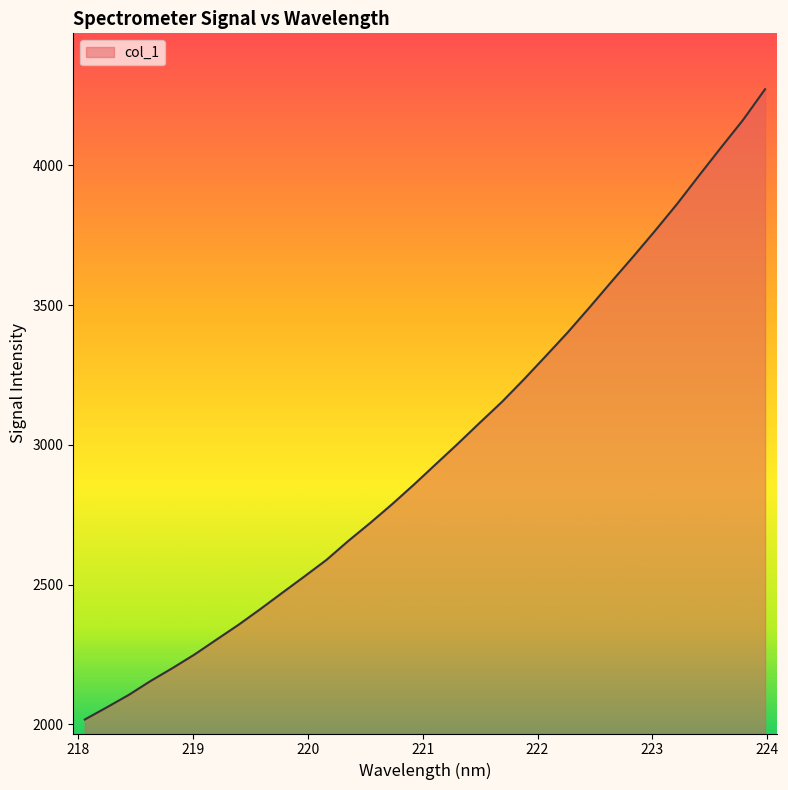

What is the greatest value displayed?

4273.1